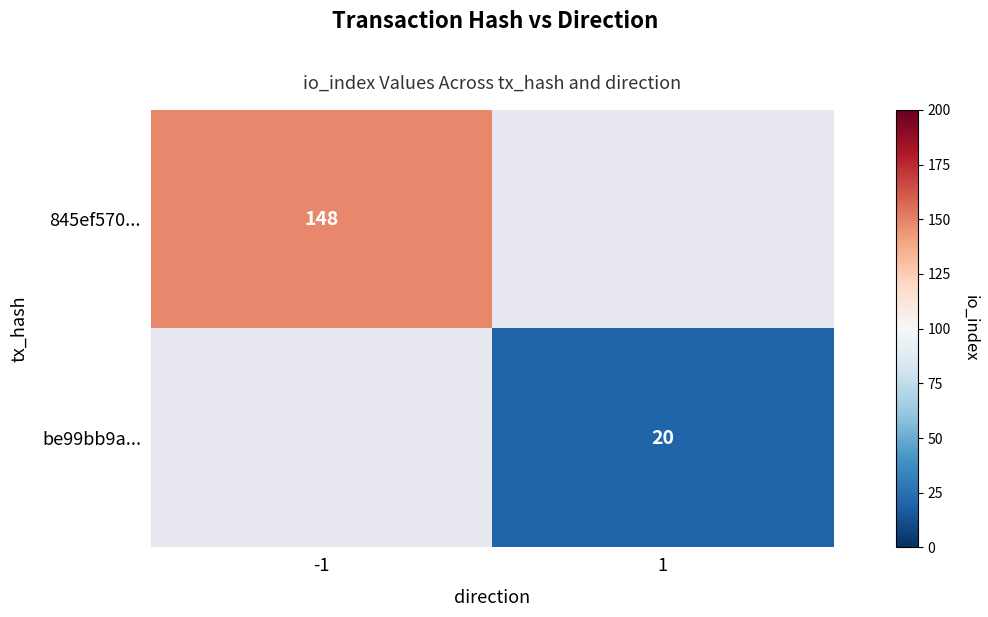

What is the approximate value of be99bb9a... at 1?

20.0